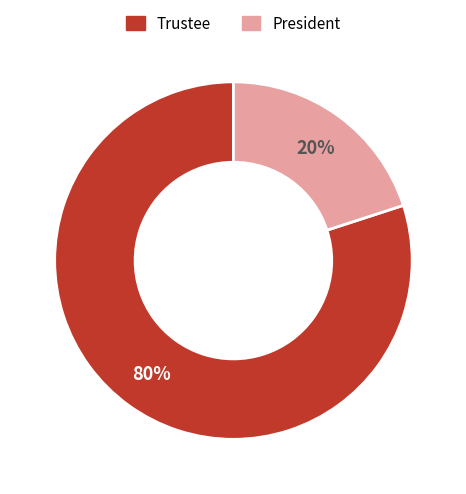

Is the sum of Trustee and President greater than half?

Yes